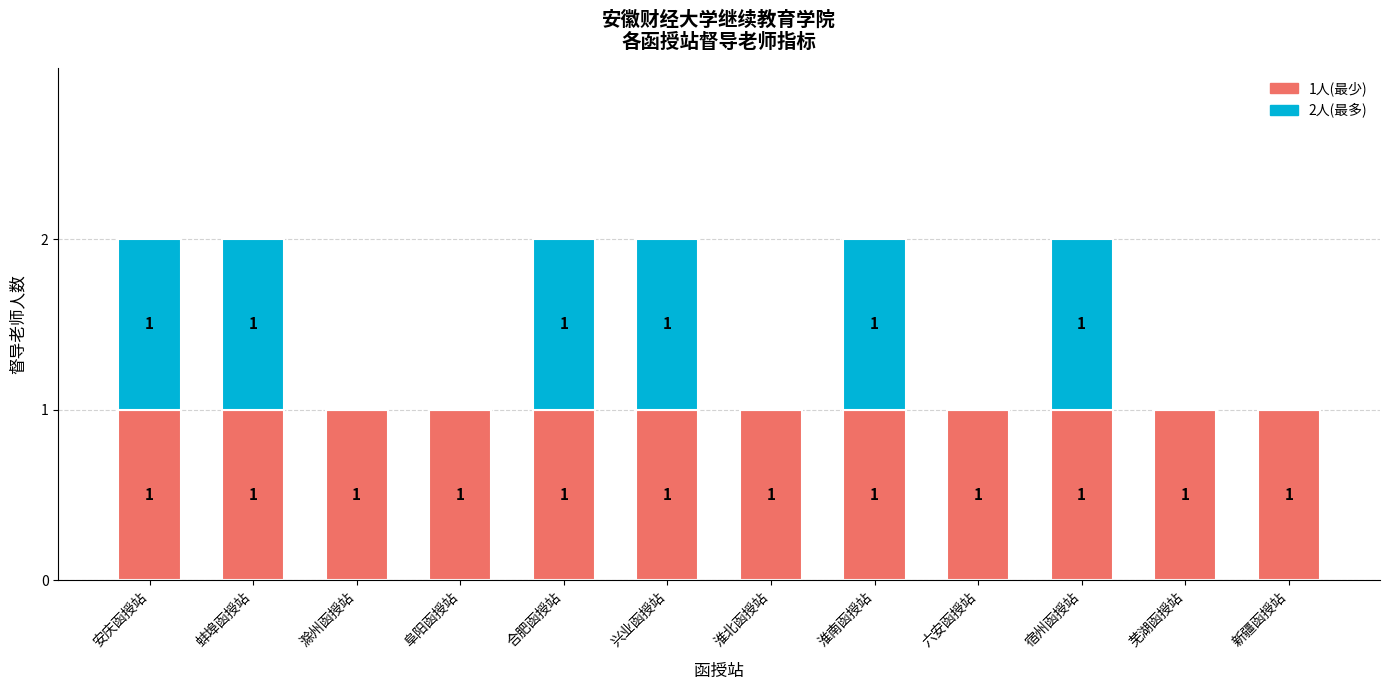

Reading left to right, transcribe the values for 1人(最少).

安庆函授站=1	蚌埠函授站=1	滁州函授站=1	阜阳函授站=1	合肥函授站=1	兴业函授站=1	淮北函授站=1	淮南函授站=1	六安函授站=1	宿州函授站=1	芜湖函授站=1	新疆函授站=1